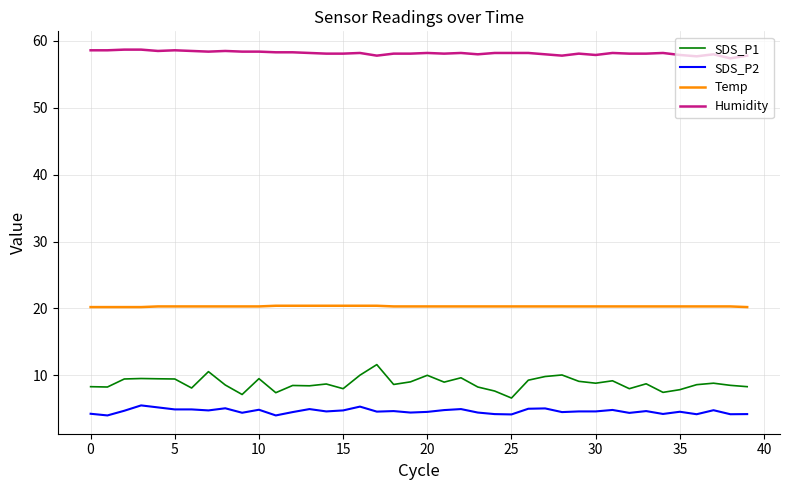

What is the difference between the maximum and second lowest values in the SDS_P1 series?

4.5